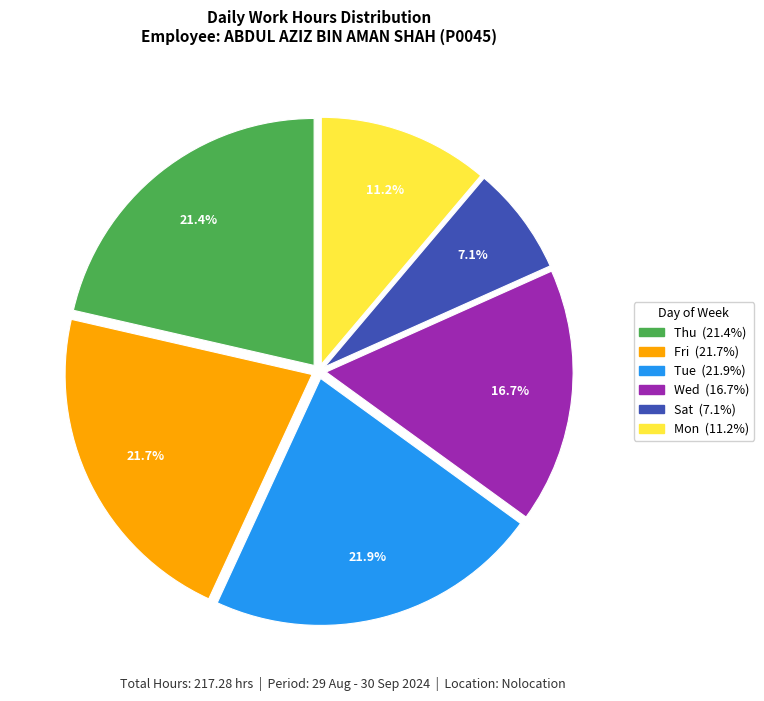

Is there any slice that represents more than half of the pie?

No